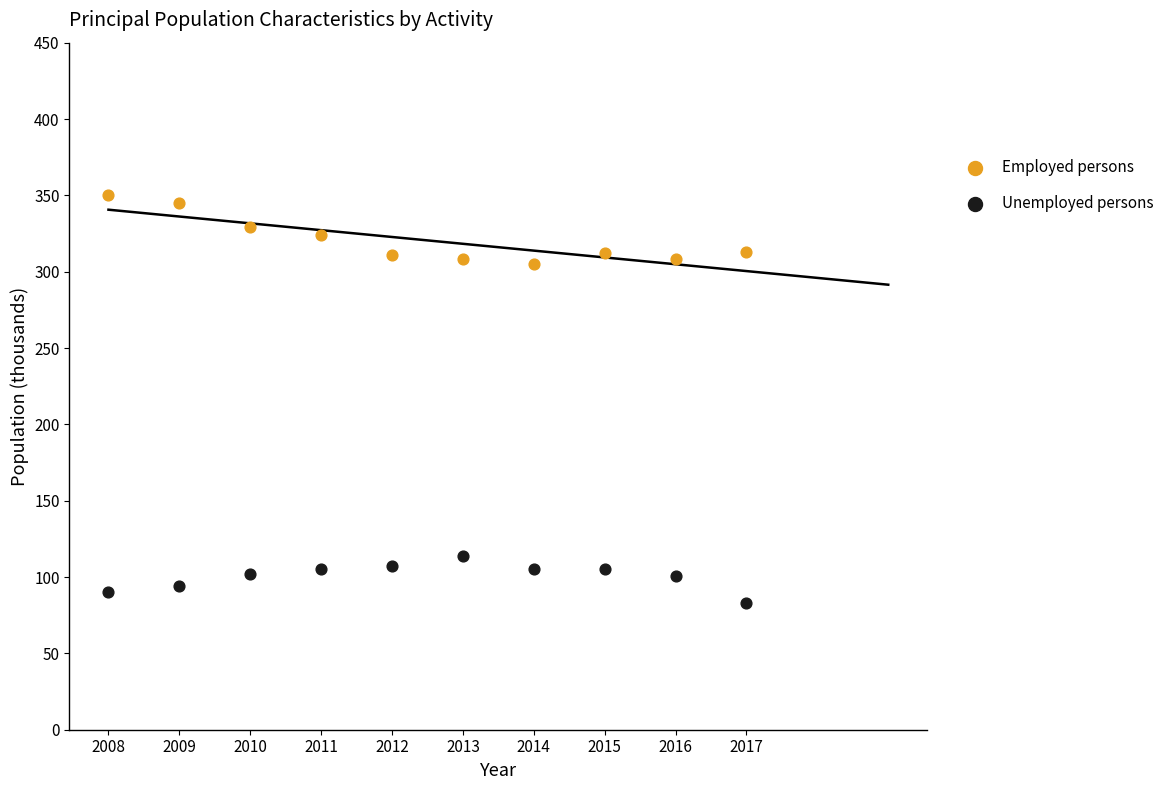

Across all data points, what is the range of X values (max minus min)?

9